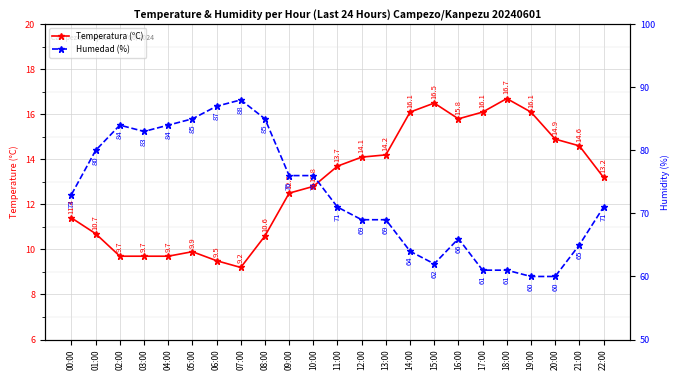

Rank the series by their maximum value, from highest to lowest.

Humedad (%), Temperatura (ºC)